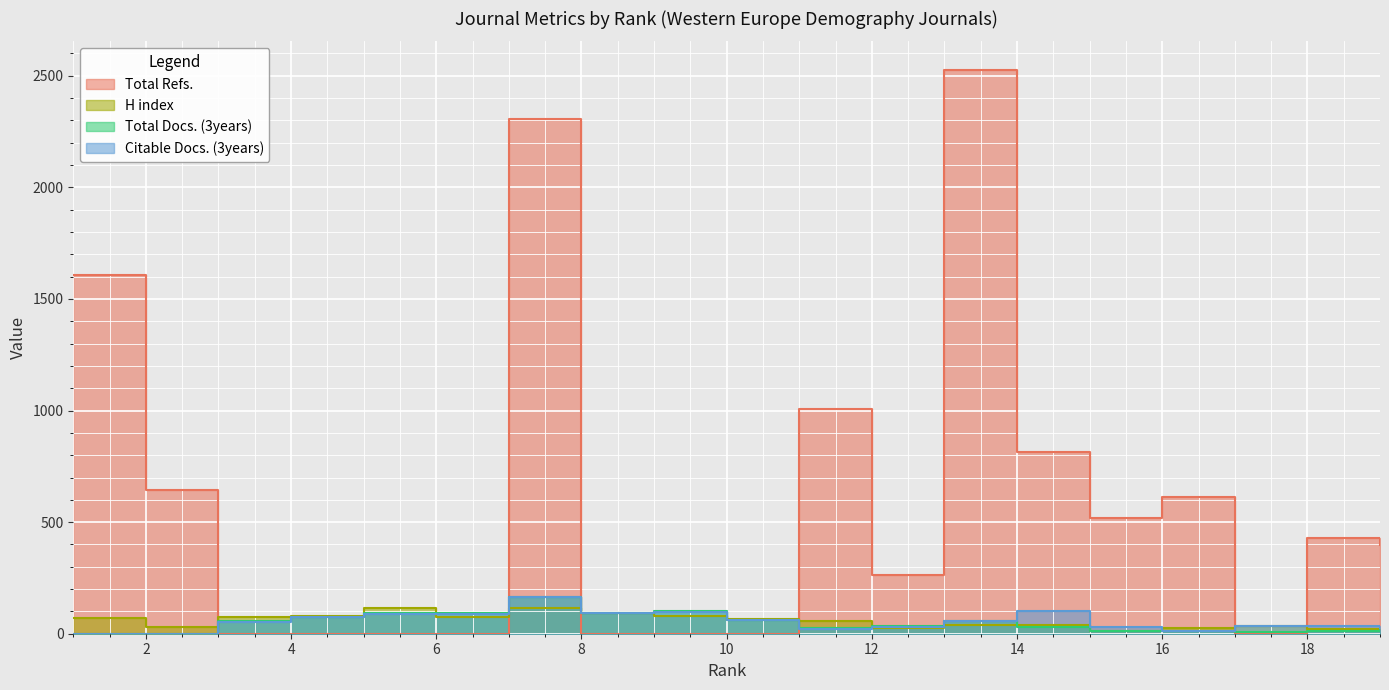

What is the sum of all H index values?

1067